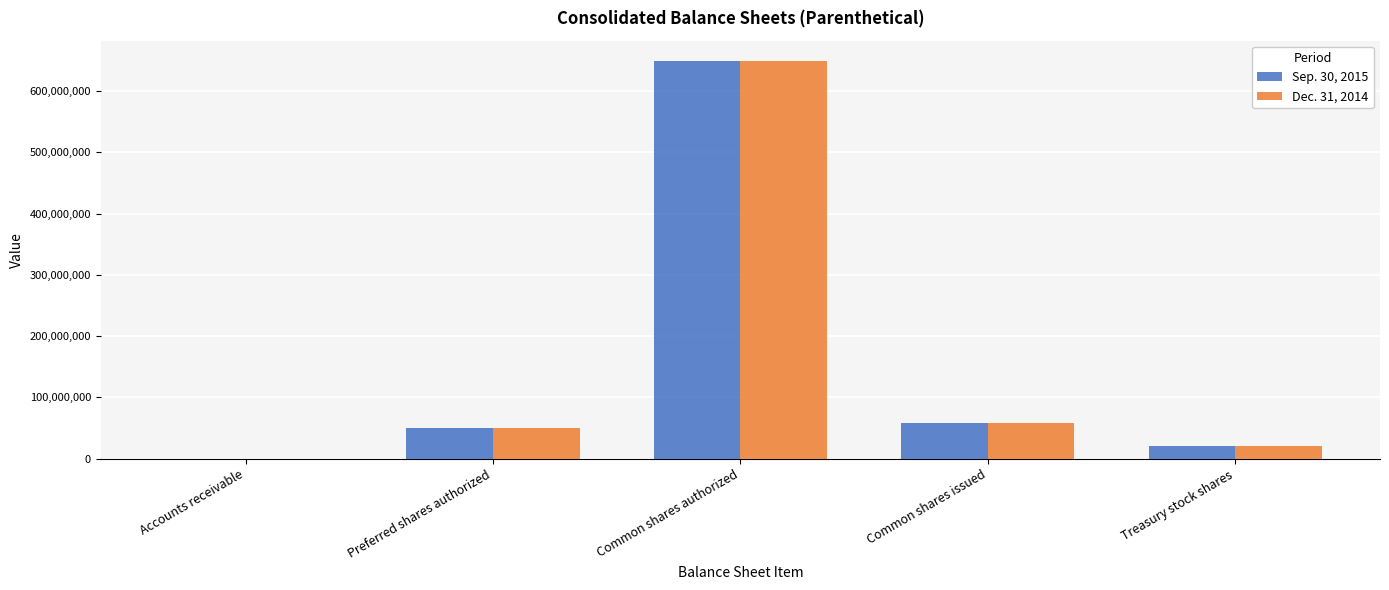

Is the value of Sep. 30, 2015 at Common shares issued greater than the value of Dec. 31, 2014 at Common shares authorized?

No